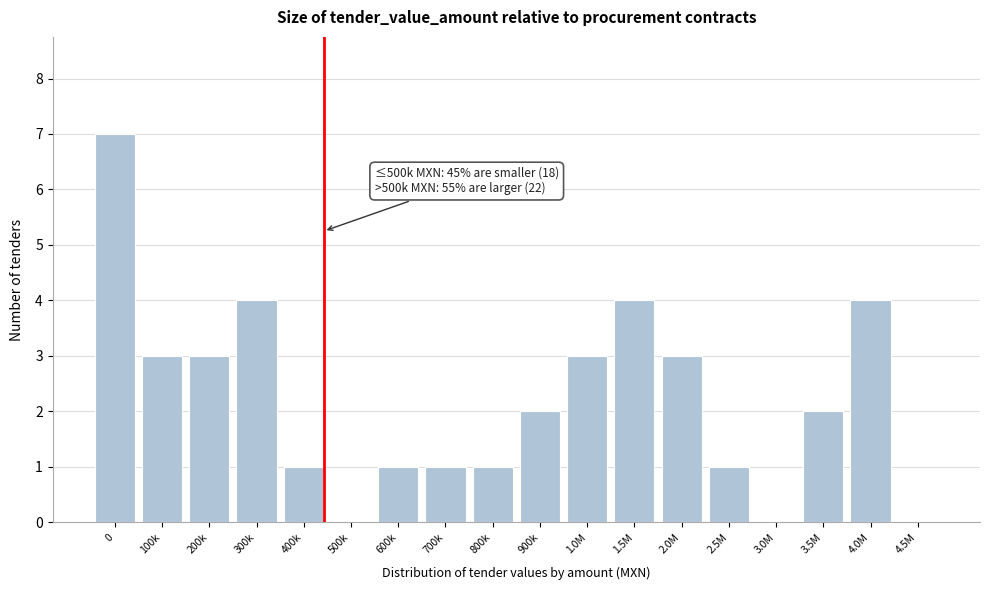

Reading right to left, transcribe all the data shown in this chart.

4.5M=0	4.0M=4	3.5M=2	3.0M=0	2.5M=1	2.0M=3	1.5M=4	1.0M=3	900k=2	800k=1	700k=1	600k=1	500k=0	400k=1	300k=4	200k=3	100k=3	0=7